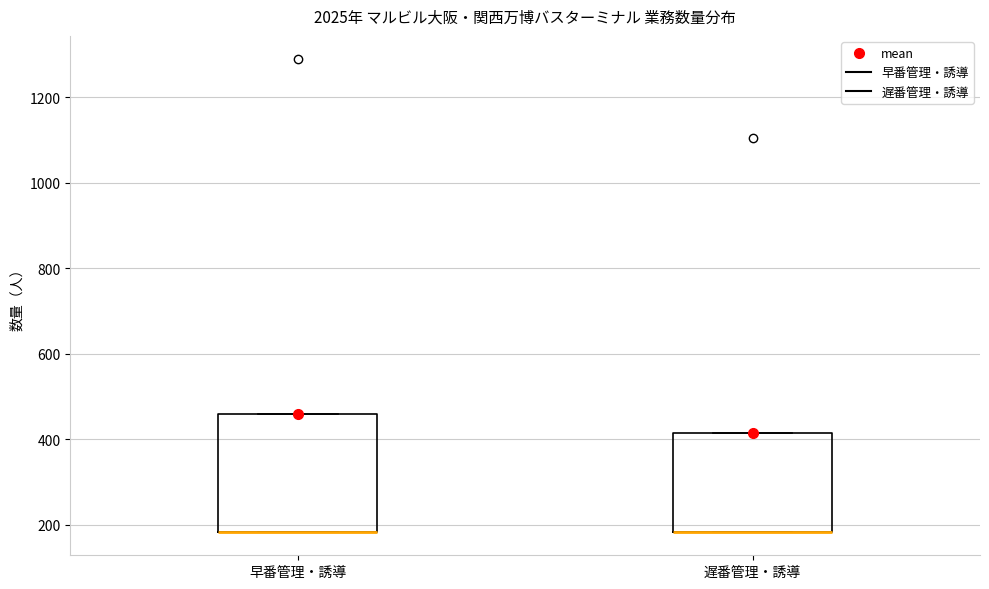

Which box is the tallest, from its lower edge to its upper edge?

早番管理・誘導